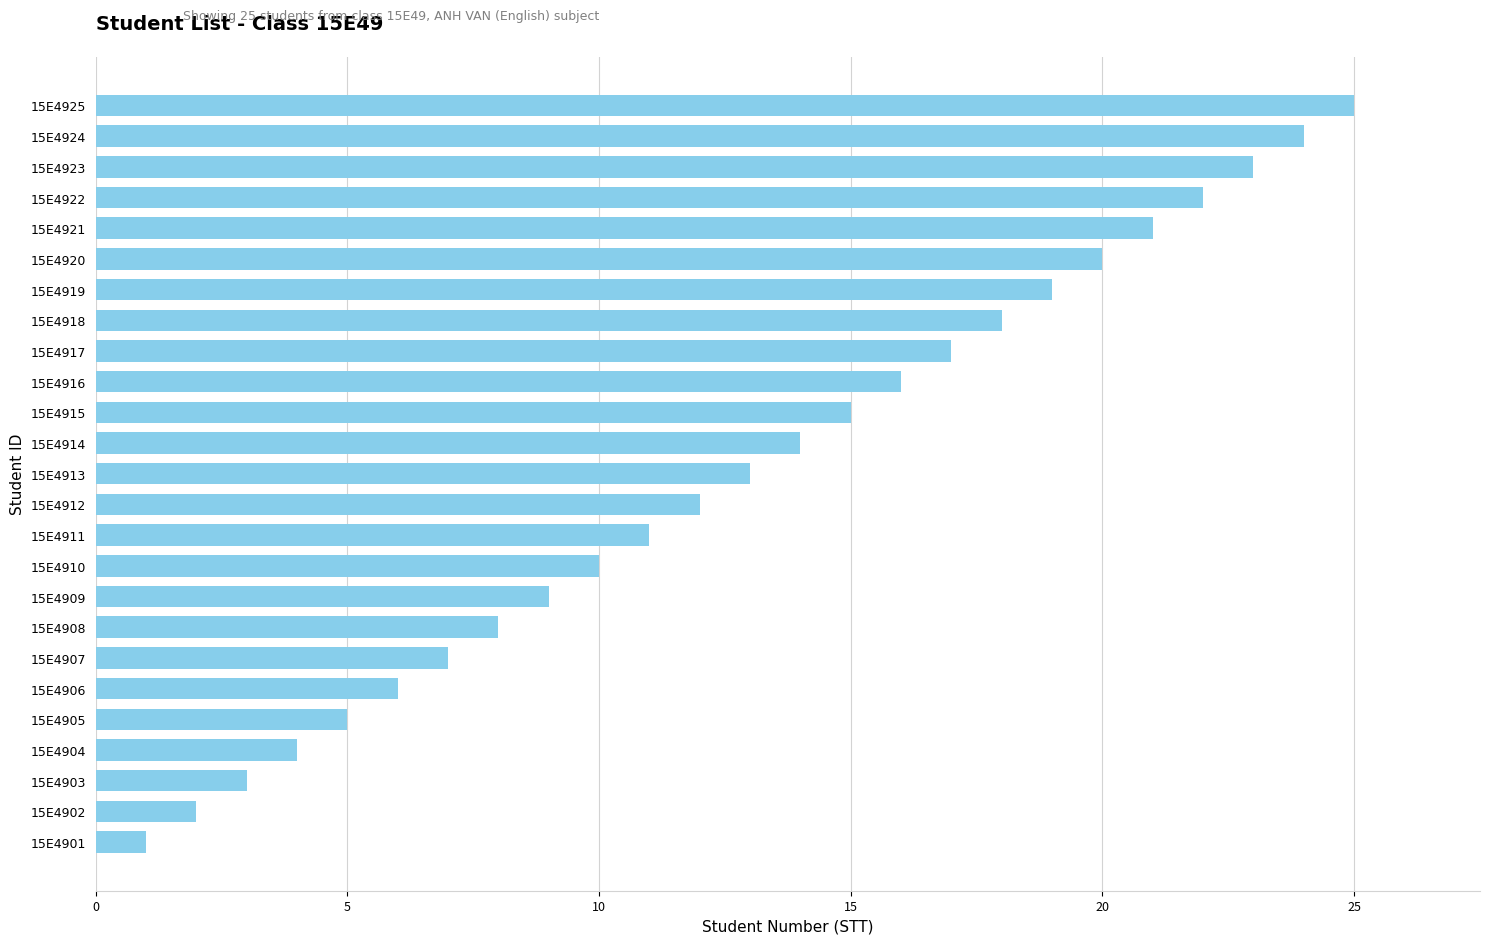

List the labels in order of value, largest first.

15E4925, 15E4924, 15E4923, 15E4922, 15E4921, 15E4920, 15E4919, 15E4918, 15E4917, 15E4916, 15E4915, 15E4914, 15E4913, 15E4912, 15E4911, 15E4910, 15E4909, 15E4908, 15E4907, 15E4906, 15E4905, 15E4904, 15E4903, 15E4902, 15E4901